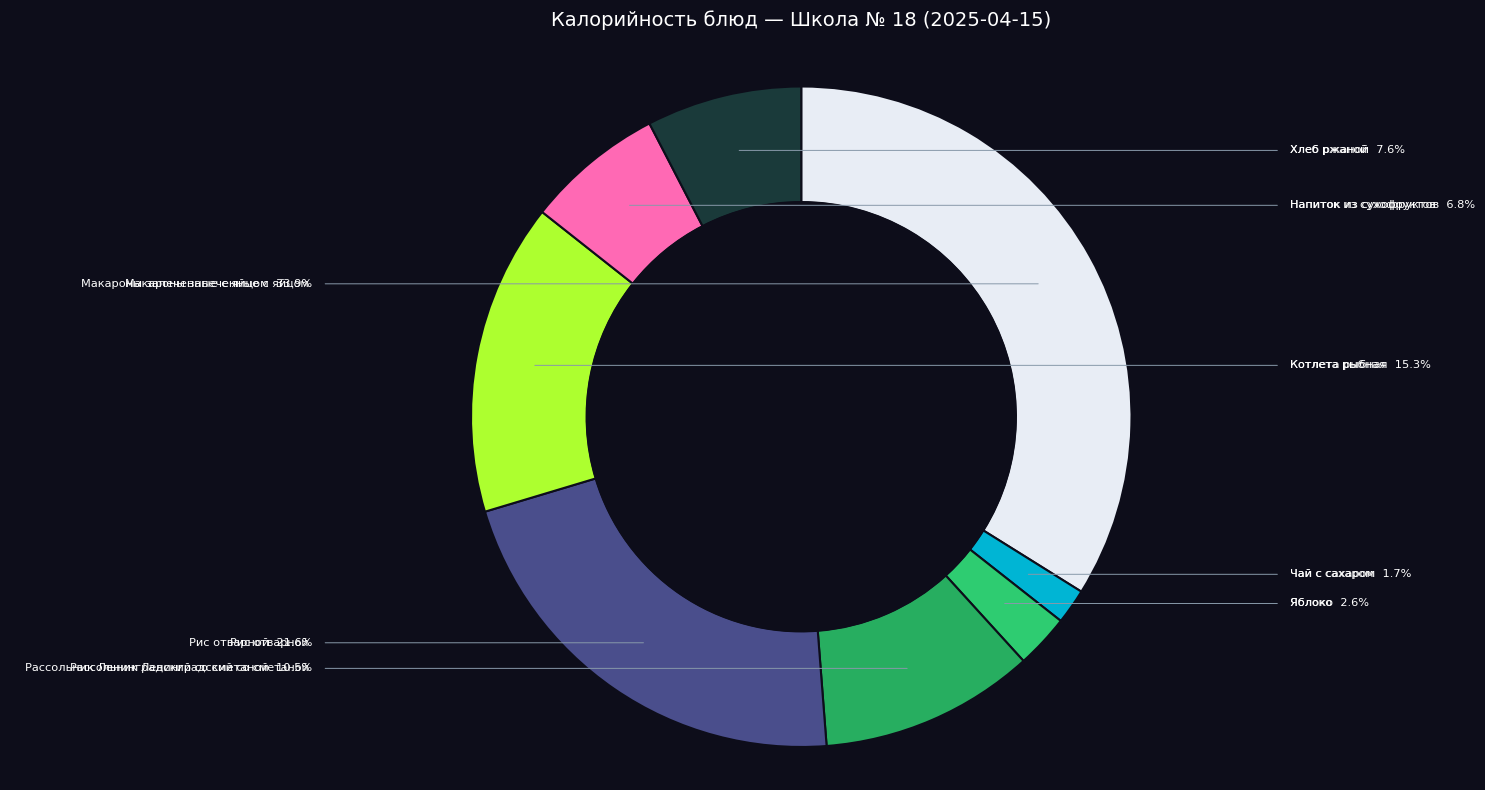

How many segments does this pie chart have?

8